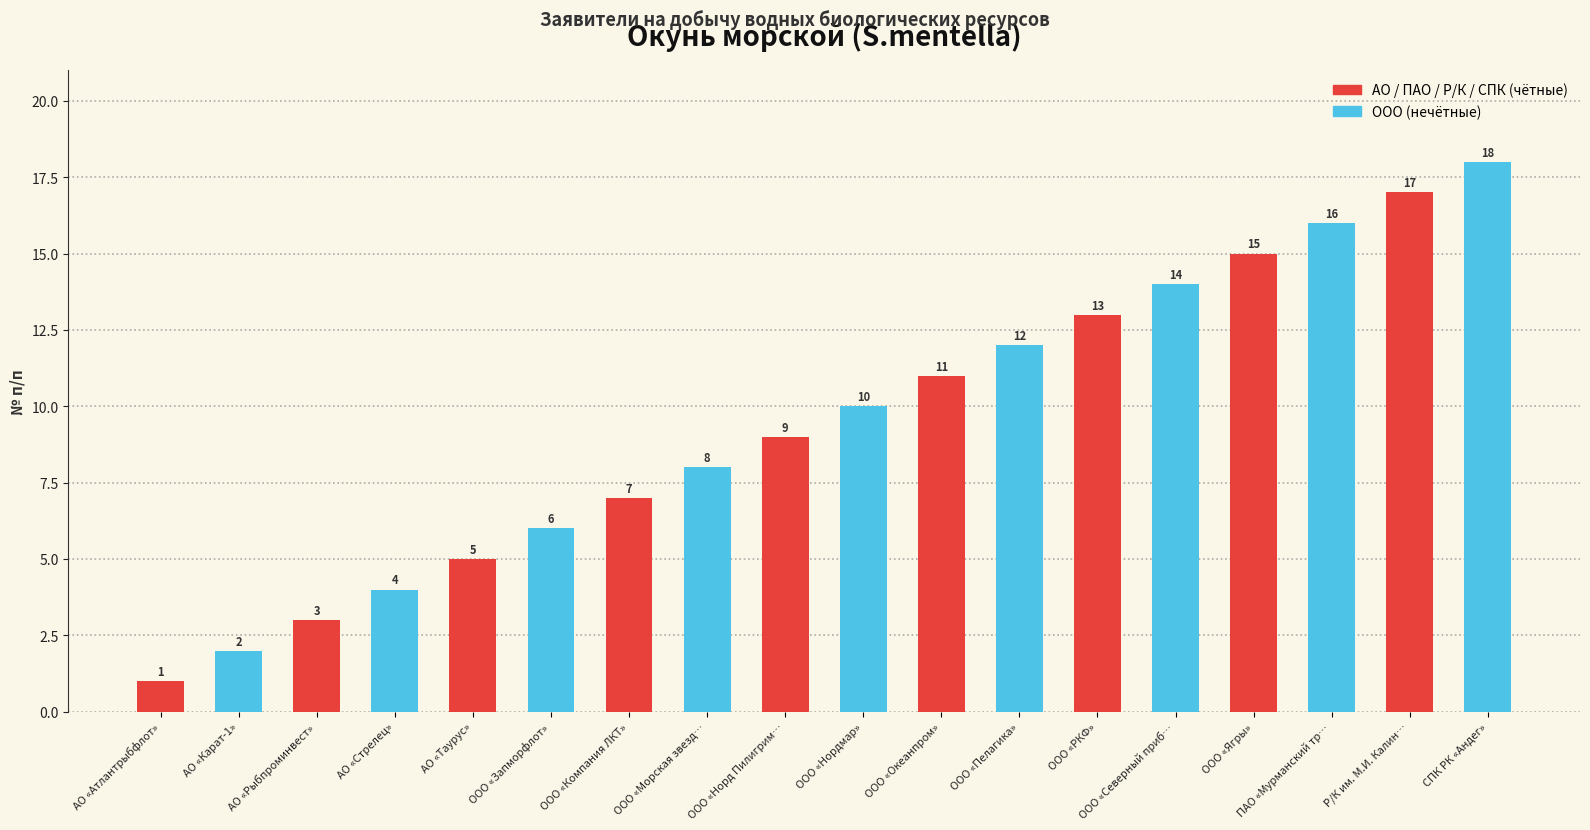

What is the value of the АО / ПАО / Р/К / СПК (чётные) bar at the 1st from the left?

1